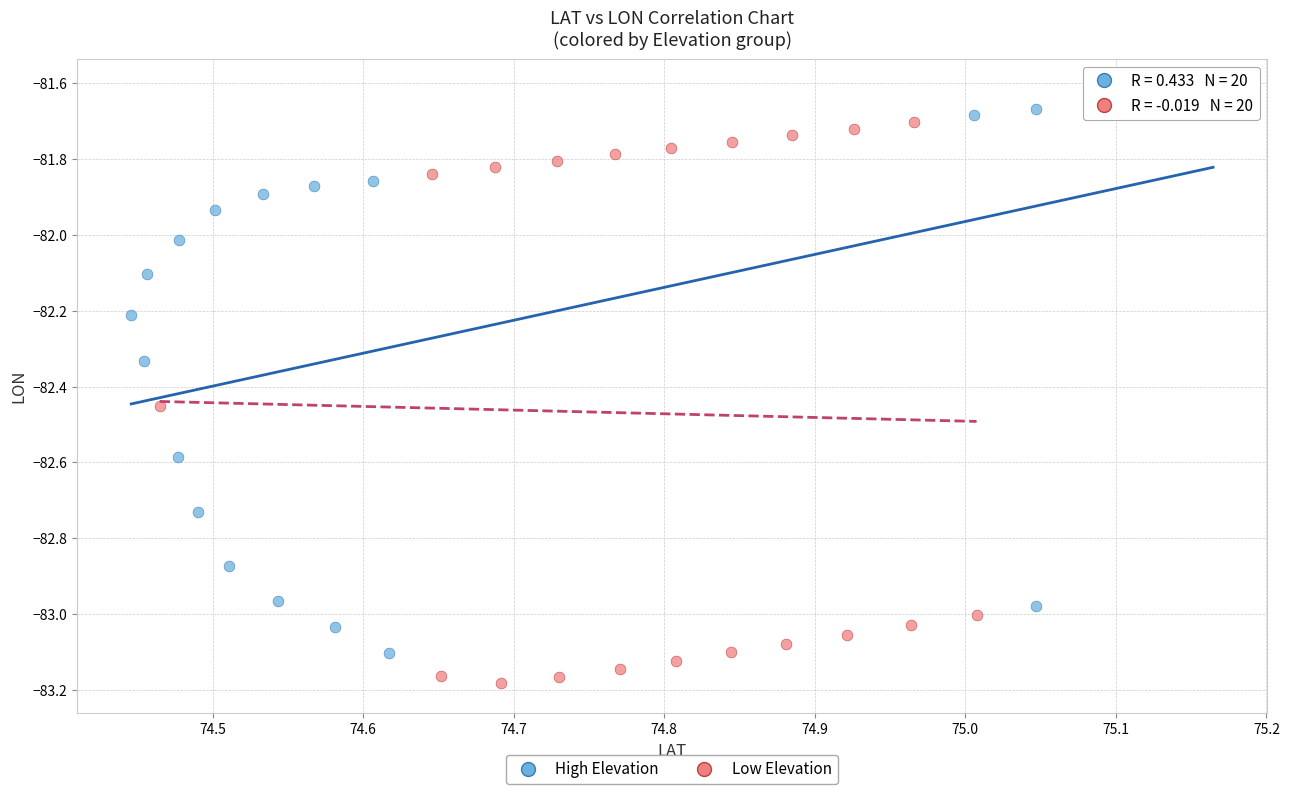

Which series contains the highest Y value?

High Elevation